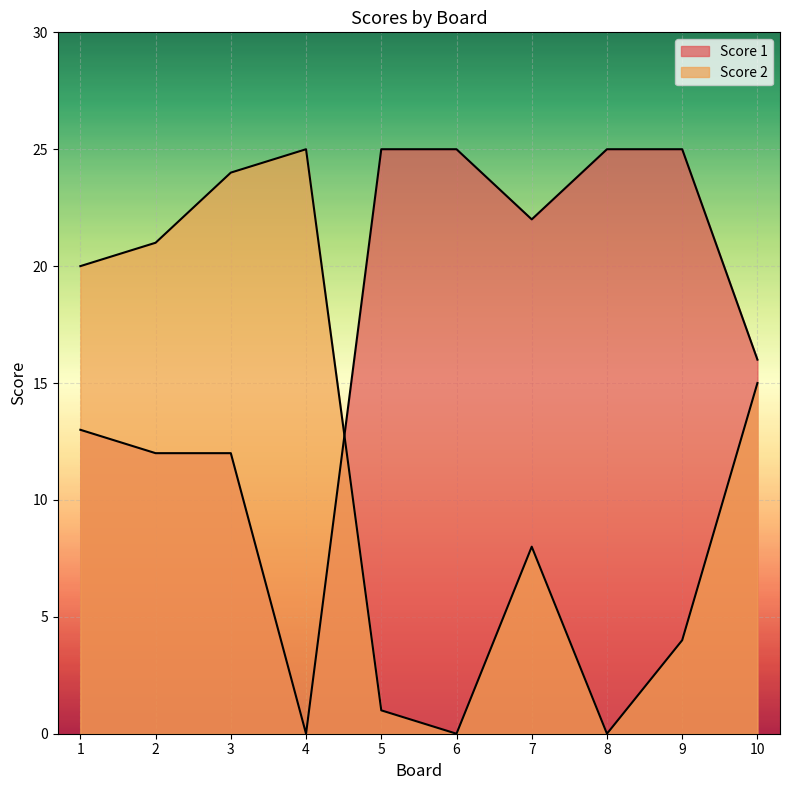

Where is Score 2 nearest to the value 12?

10